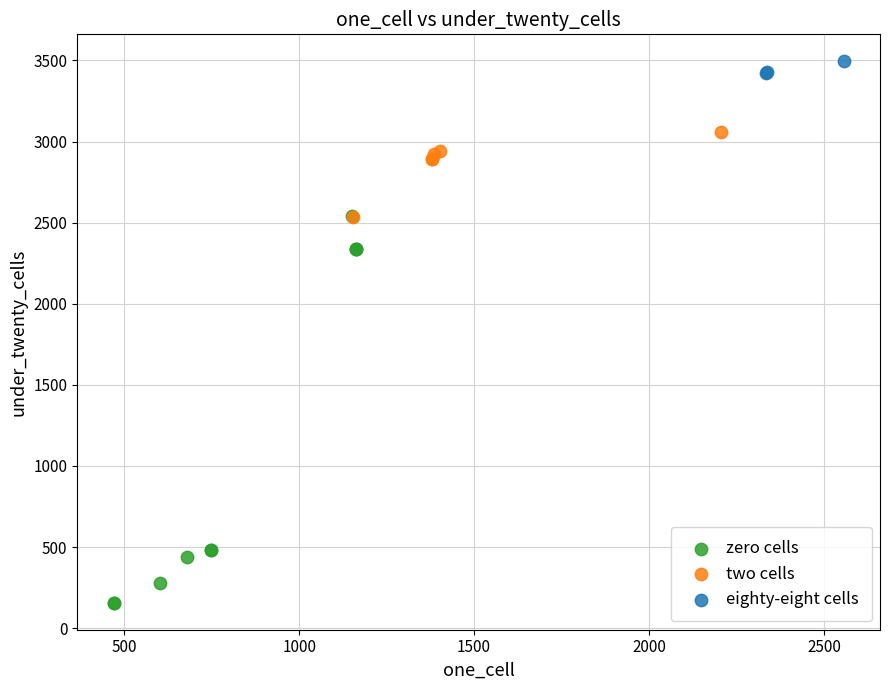

Which series contains the lowest Y value?

zero cells